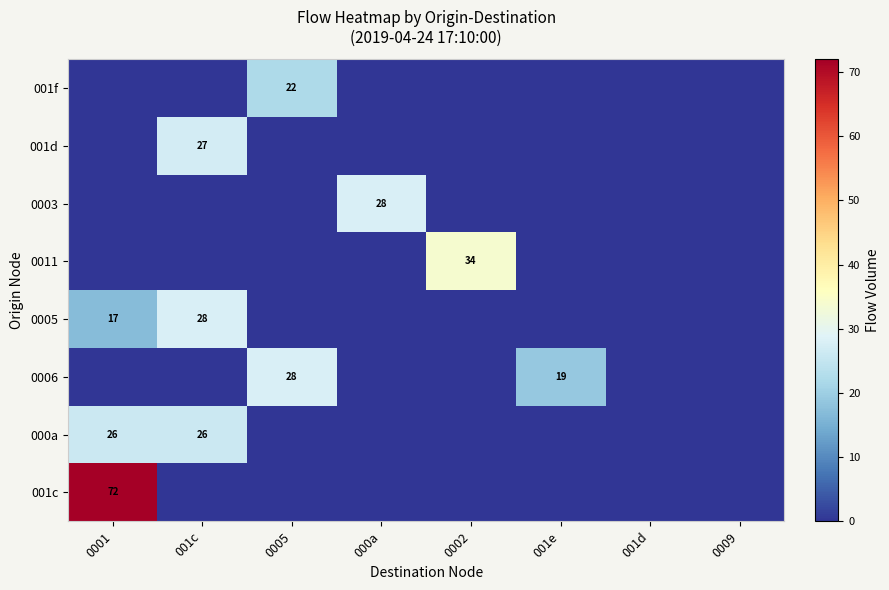

Is it true that 0005 equals 16 at 0009?

False